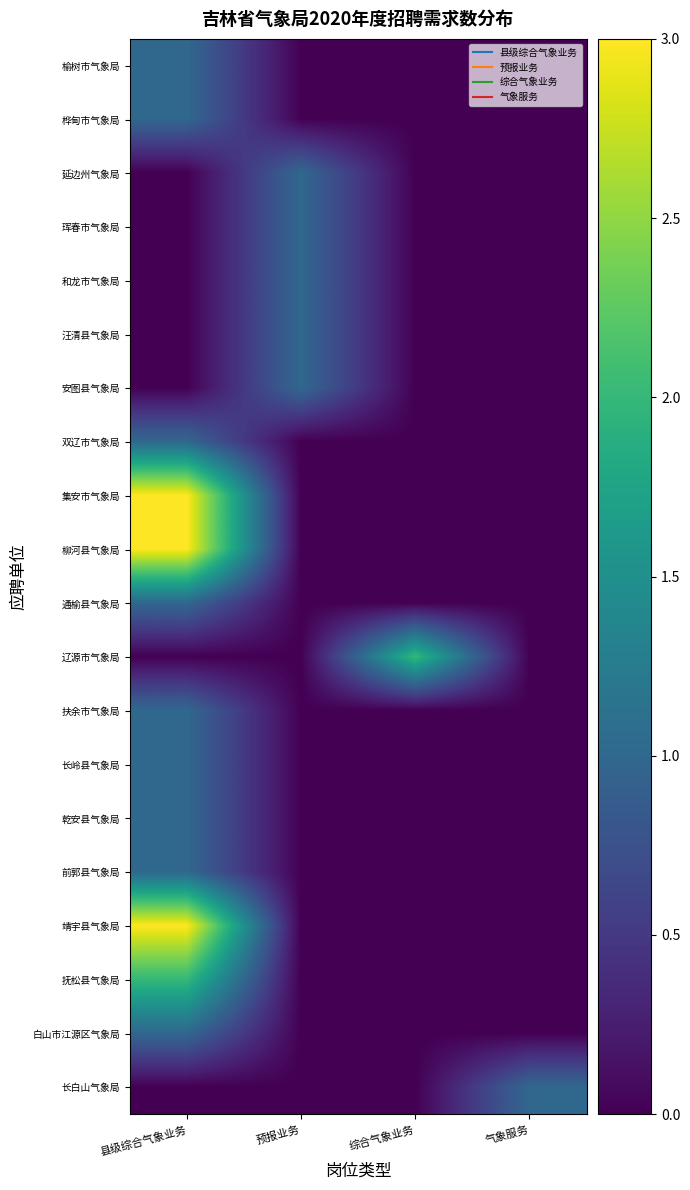

List the series in order of their peak value, lowest first.

榆树市气象局, 桦甸市气象局, 延边州气象局, 珲春市气象局, 和龙市气象局, 汪清县气象局, 安图县气象局, 双辽市气象局, 通榆县气象局, 扶余市气象局, 长岭县气象局, 乾安县气象局, 前郭县气象局, 白山市江源区气象局, 长白山气象局, 辽源市气象局, 抚松县气象局, 集安市气象局, 柳河县气象局, 靖宇县气象局